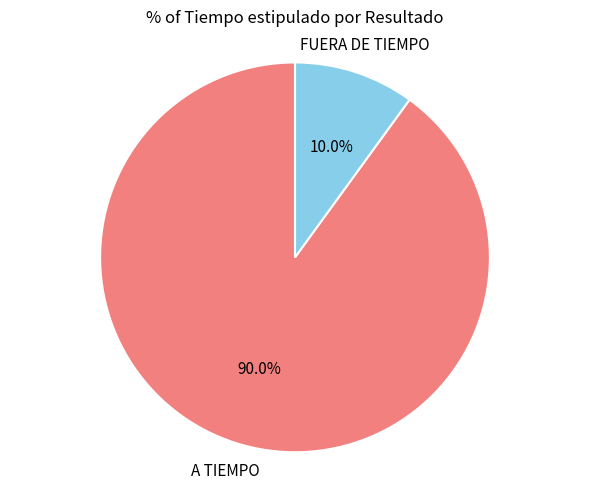

Is there any slice that represents more than half of the pie?

Yes